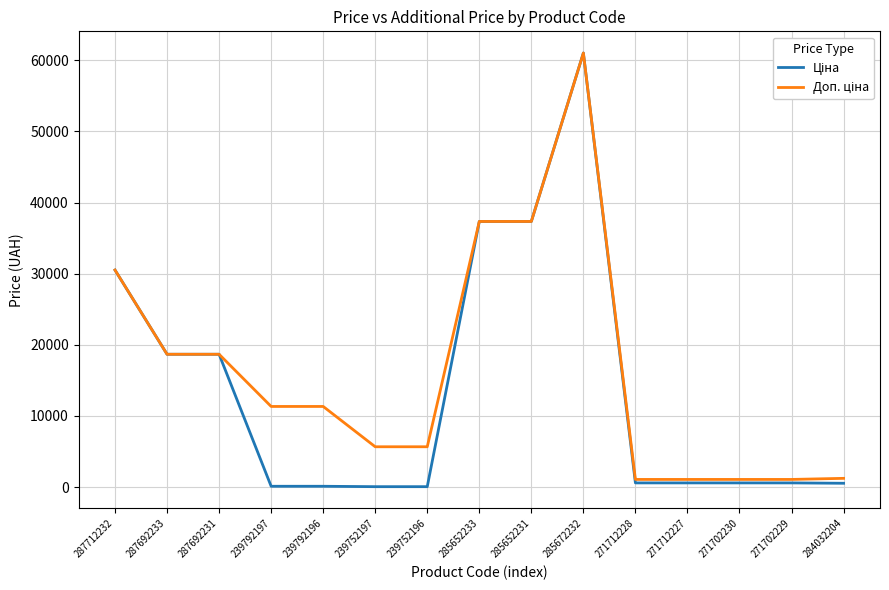

What is the maximum value shown in the chart?

61024.7